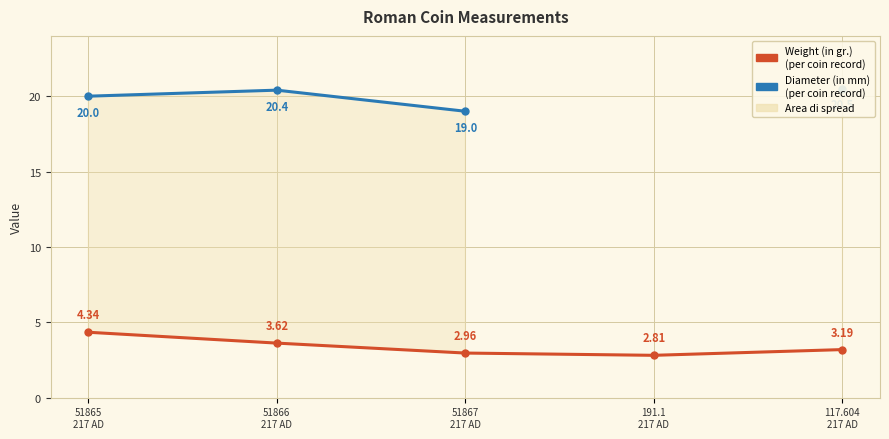

What position from the right is 51866
217 AD?

4